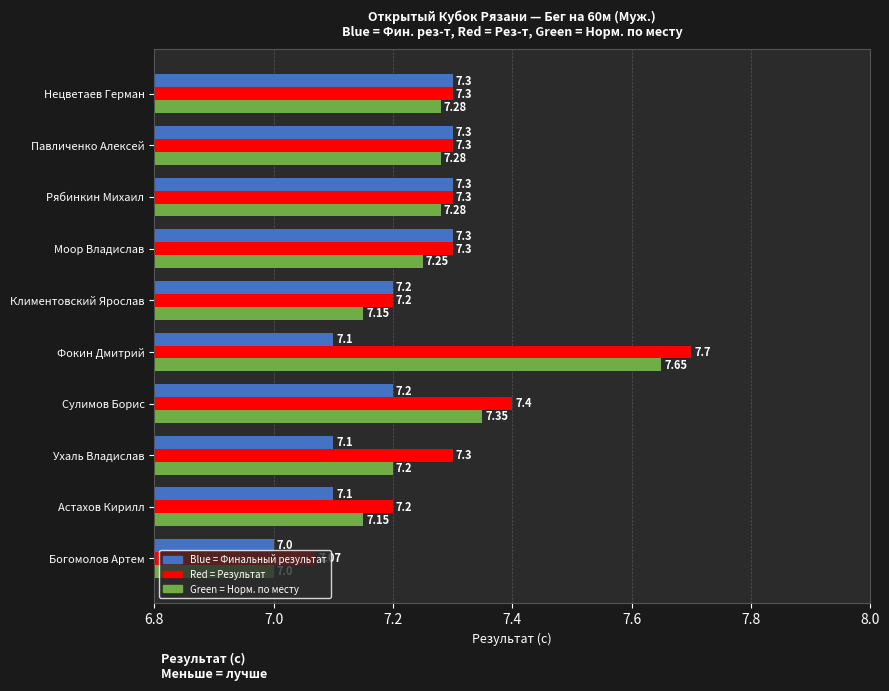

At which category does the chart reach its minimum across all series?

Богомолов Артем